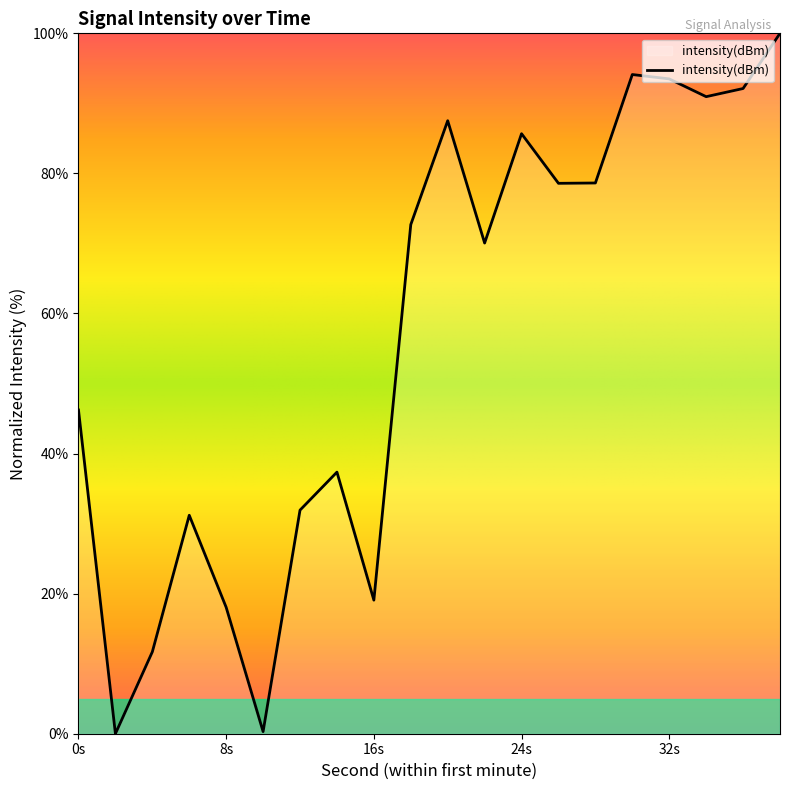

What is the maximum value shown in the chart?

100.0